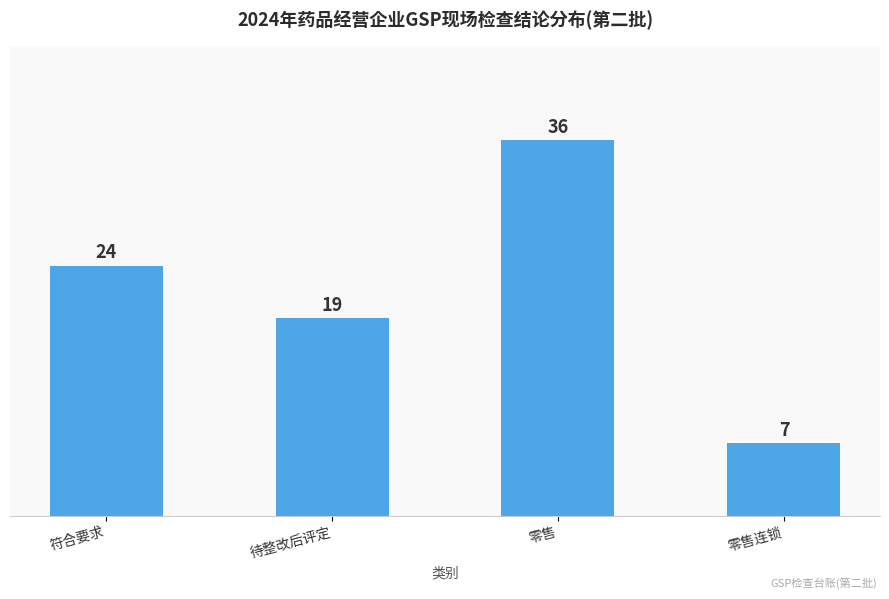

List the labels in order of value, smallest first.

零售连锁, 待整改后评定, 符合要求, 零售